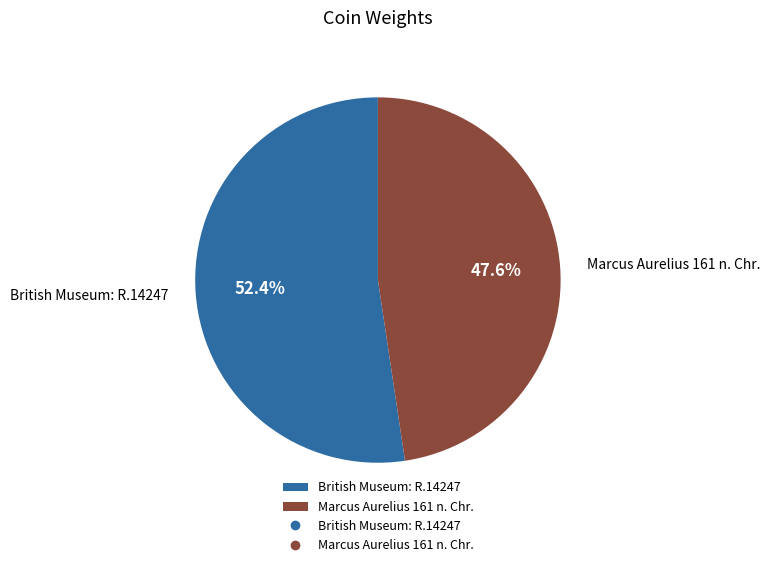

What is the ratio of the value at Marcus Aurelius 161 n. Chr. to the value at British Museum: R.14247?

0.9